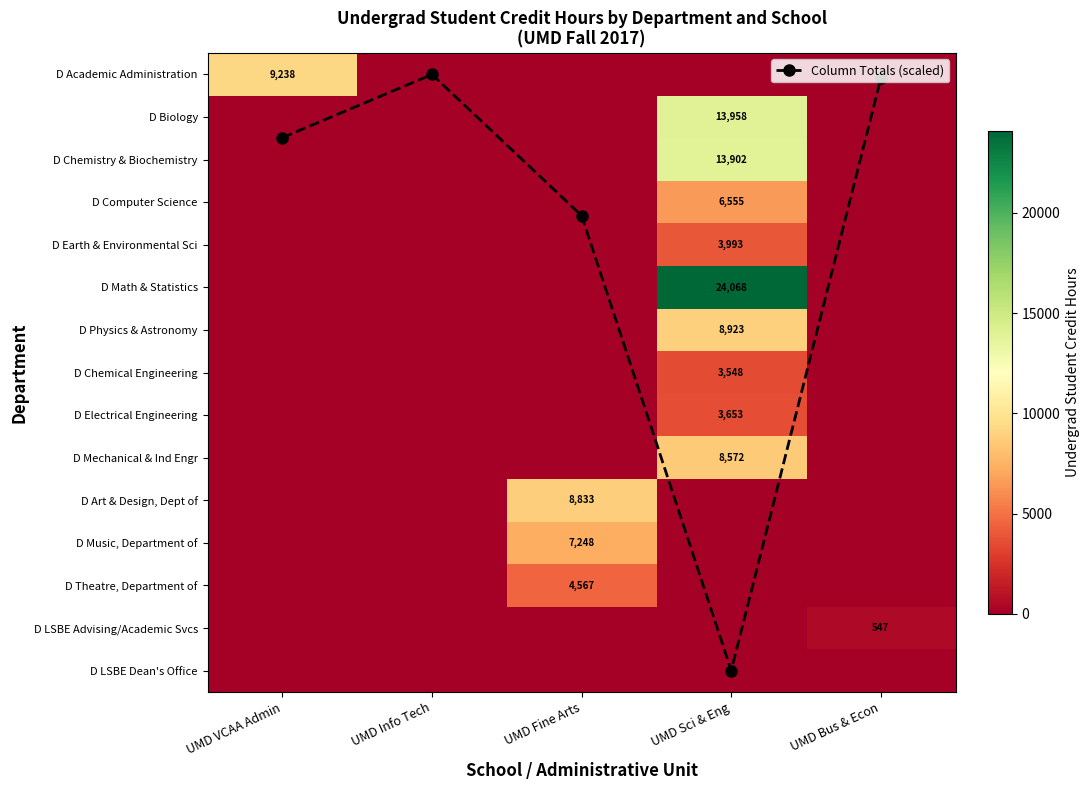

What is the total value across all series at UMD Bus & Econ?

547.1